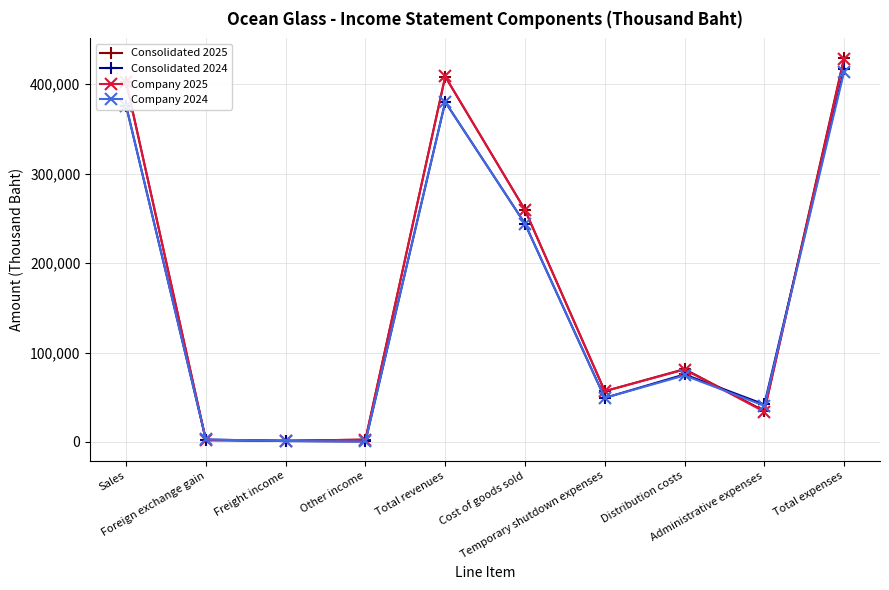

Read the Consolidated 2024 value at Freight income, to the nearest 10.

1070